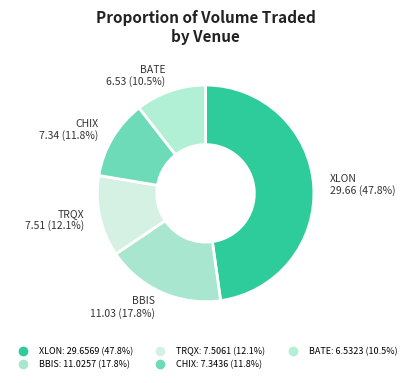

How many slices are in this pie chart?

5